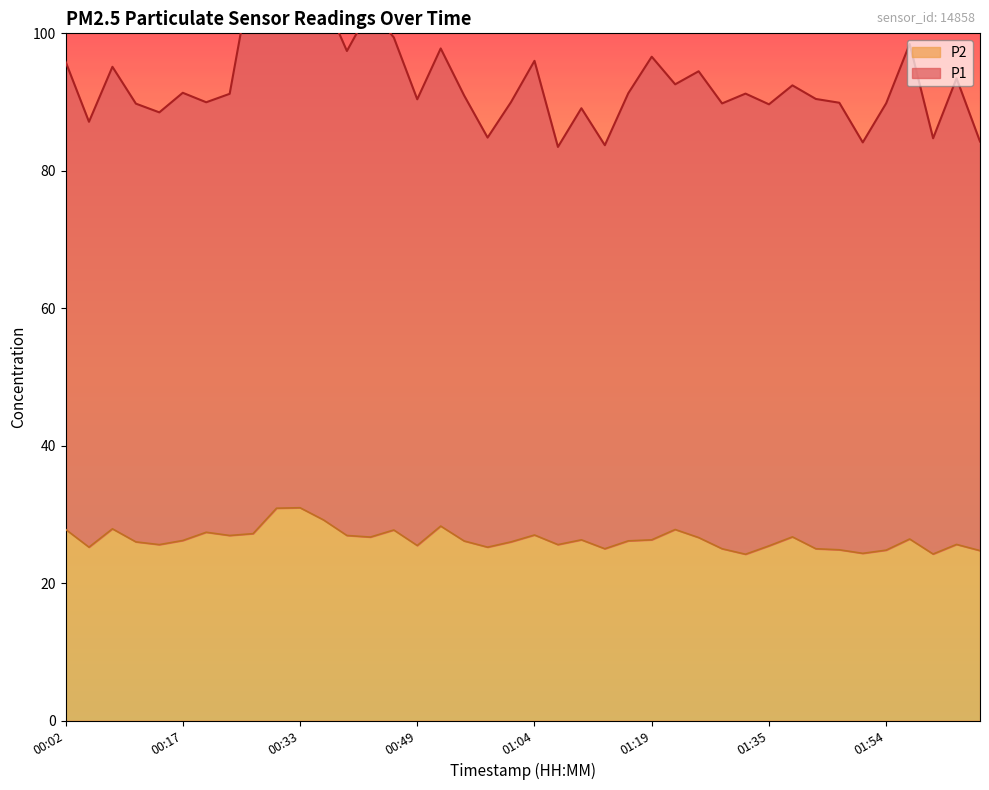

What is the approximate value of P1 at 01:04?

96.0